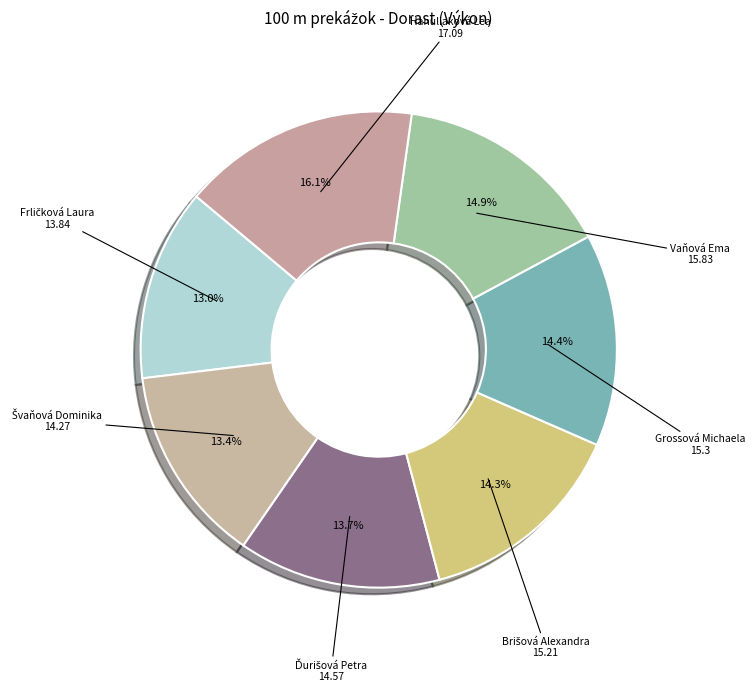

How many segments does this pie chart have?

7